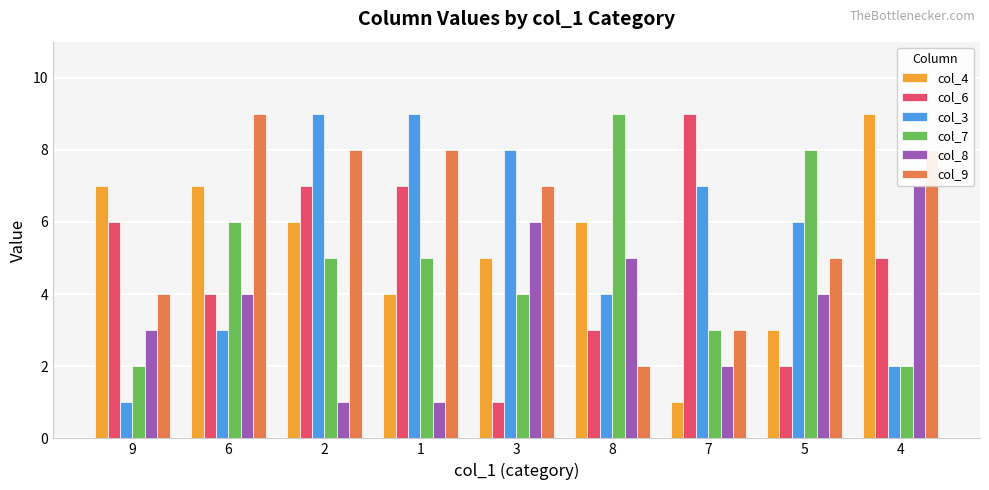

How many data points in col_6 are less than 5?

4